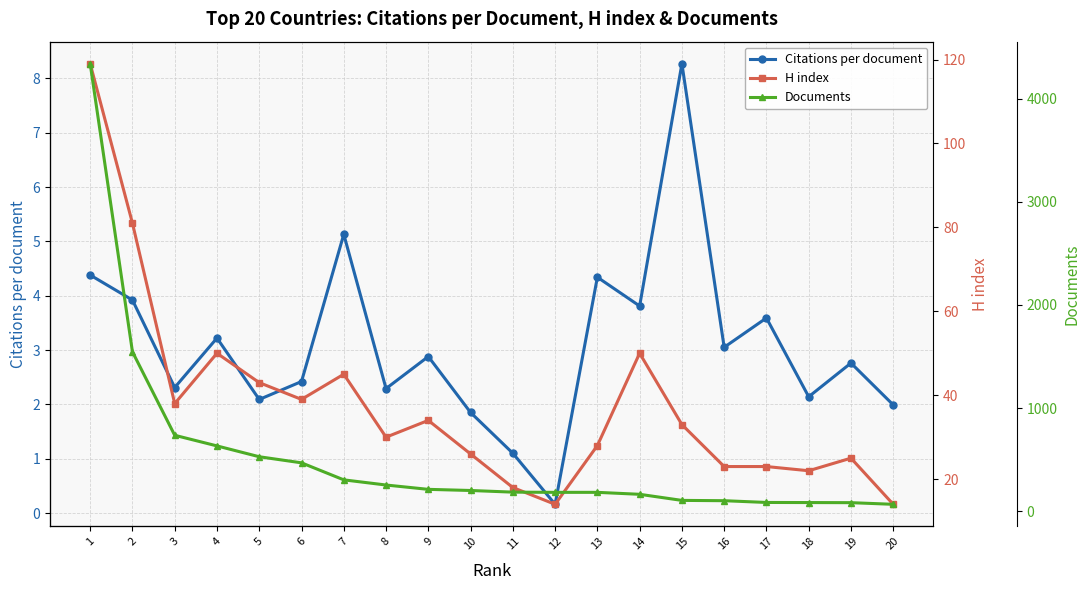

How many interior local peaks does the H index series have?

5